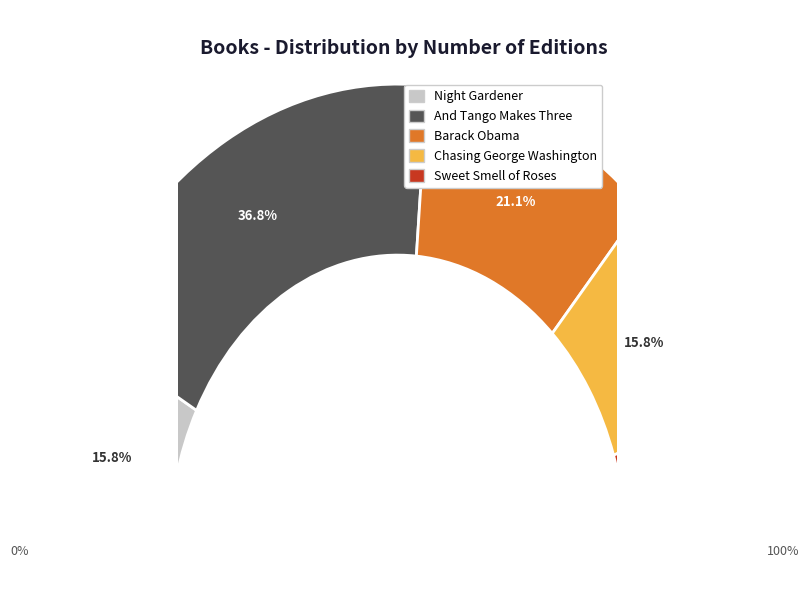

How many segments does this pie chart have?

5